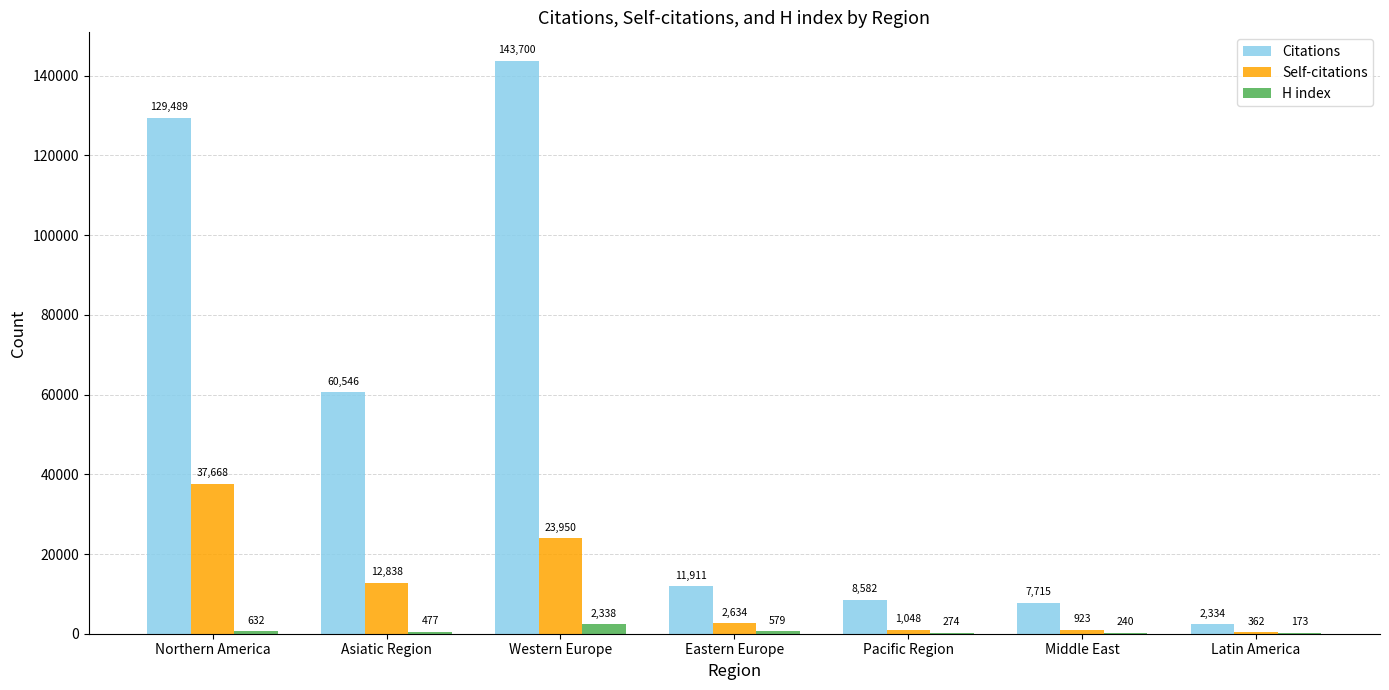

What is the total value across all series at Northern America?

167789